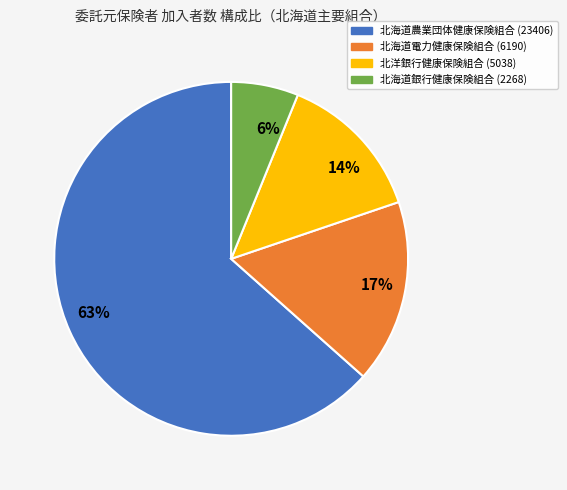

Does 63% account for over 50% of the chart?

Yes